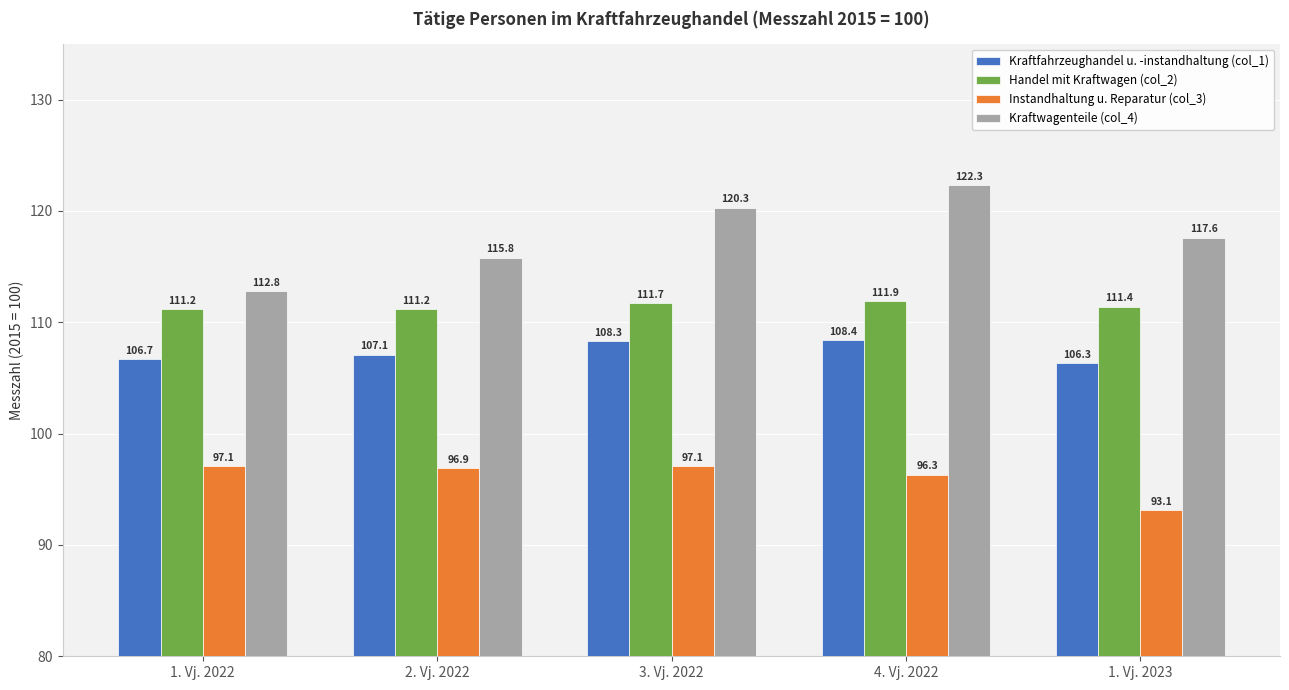

Reading left to right, list all the values displayed in this chart.

Kraftfahrzeughandel u. -instandhaltung (col_1): 1. Vj. 2022=106.7	2. Vj. 2022=107.1	3. Vj. 2022=108.3	4. Vj. 2022=108.4	1. Vj. 2023=106.3
Handel mit Kraftwagen (col_2): 1. Vj. 2022=111.2	2. Vj. 2022=111.2	3. Vj. 2022=111.7	4. Vj. 2022=111.9	1. Vj. 2023=111.4
Instandhaltung u. Reparatur (col_3): 1. Vj. 2022=97.1	2. Vj. 2022=96.9	3. Vj. 2022=97.1	4. Vj. 2022=96.3	1. Vj. 2023=93.1
Kraftwagenteile (col_4): 1. Vj. 2022=112.8	2. Vj. 2022=115.8	3. Vj. 2022=120.3	4. Vj. 2022=122.3	1. Vj. 2023=117.6